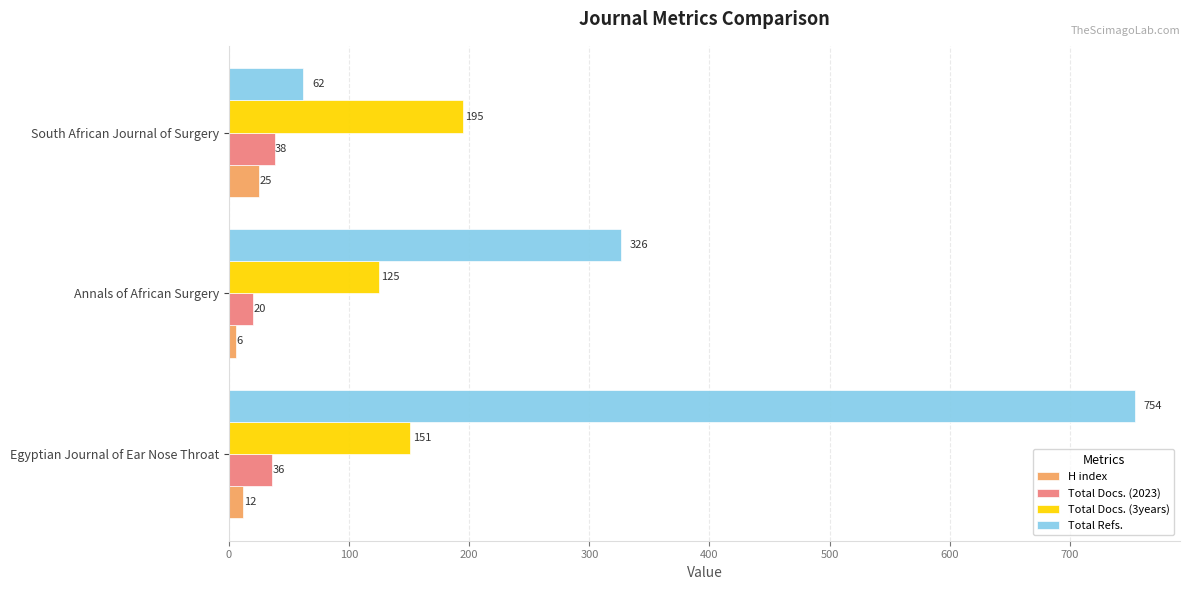

What are all the series names shown in the legend?

H index, Total Docs. (2023), Total Docs. (3years), Total Refs.